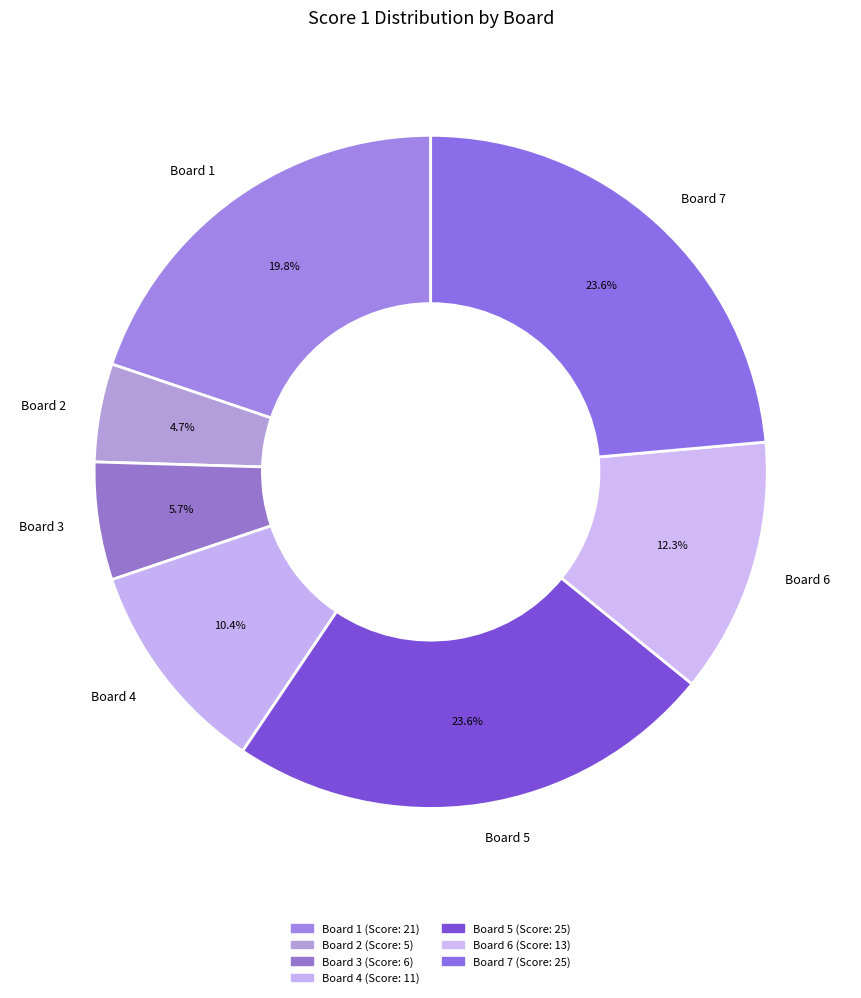

Which has a higher value, Board 1 or Board 7?

Board 7